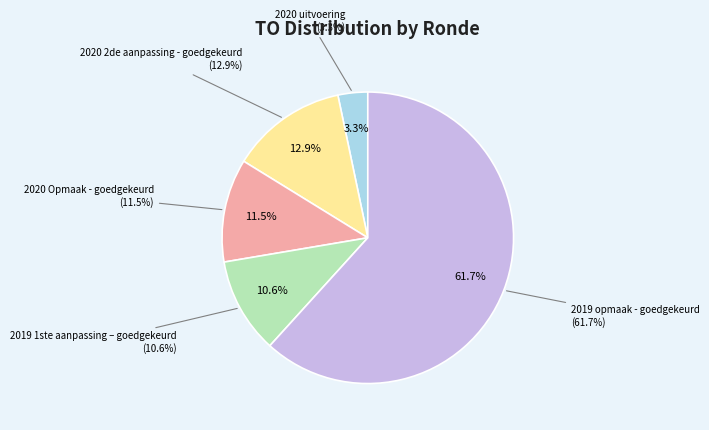

Is there any slice that represents more than half of the pie?

Yes